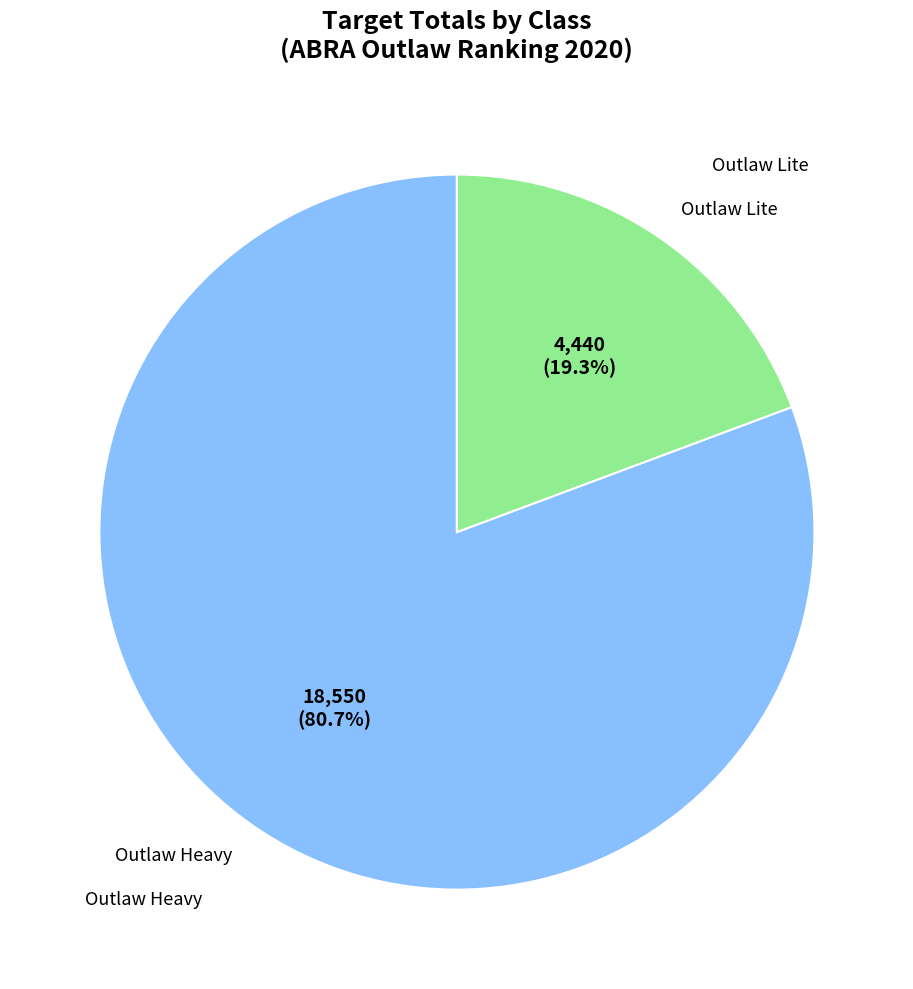

How many slices are in this pie chart?

2